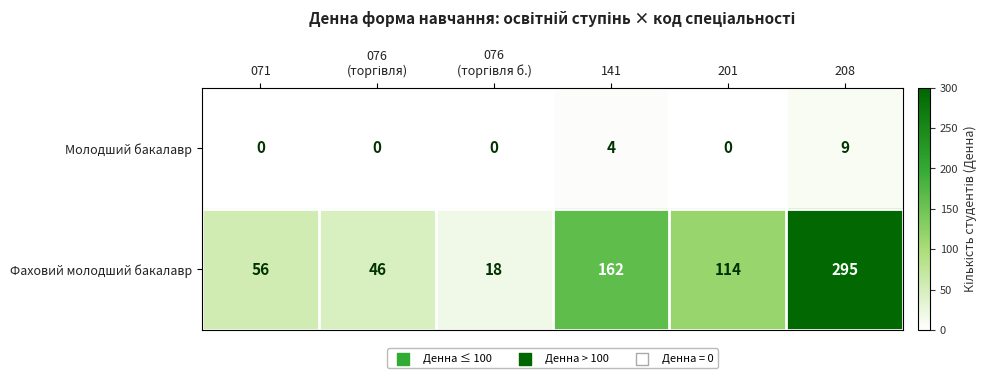

Which series has the widest spread of values?

Фаховий молодший бакалавр